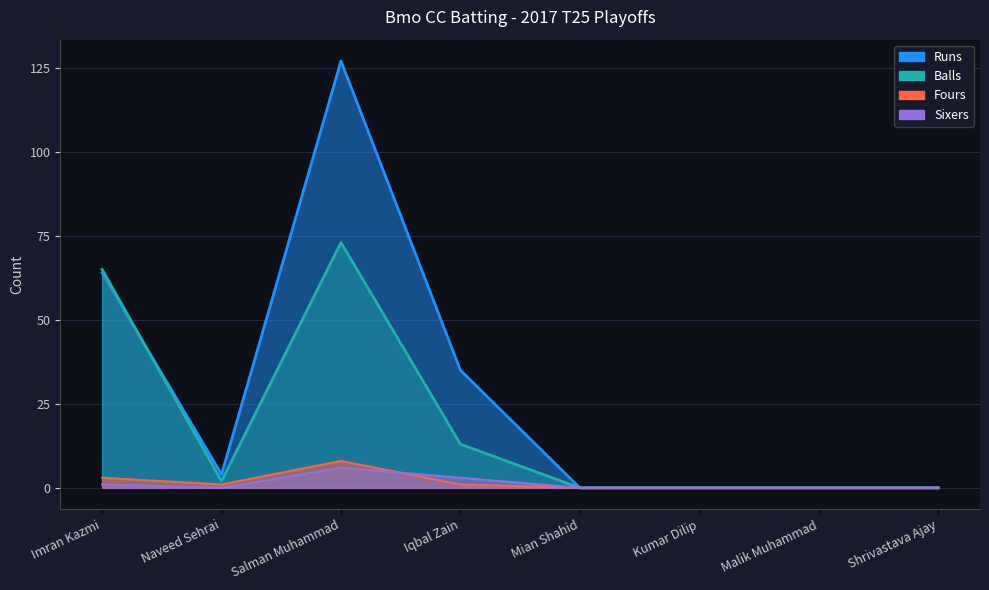

Which series has the widest spread of values?

Runs